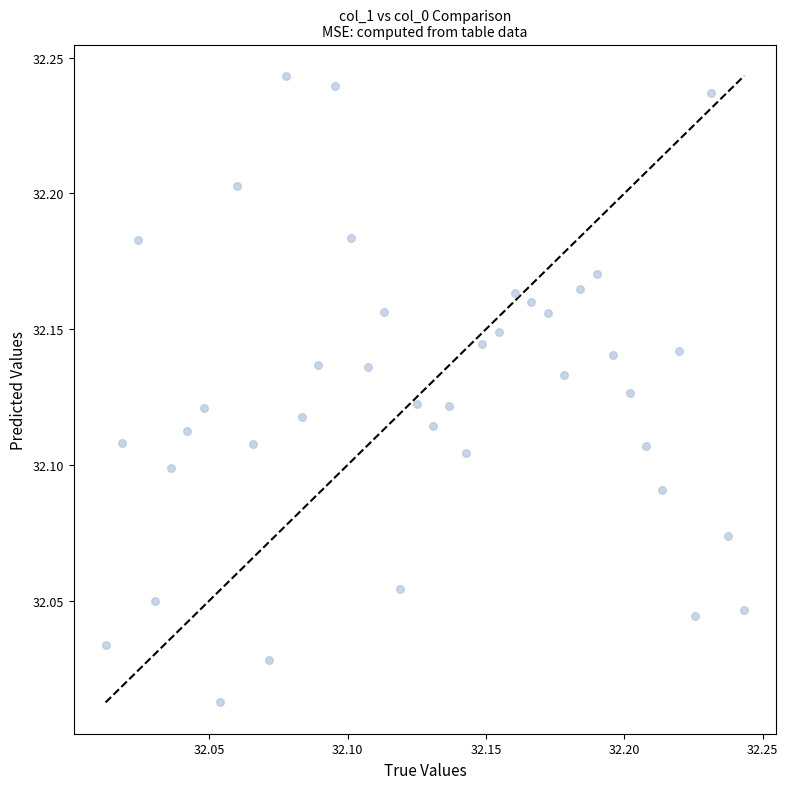

How many data points are displayed?

40